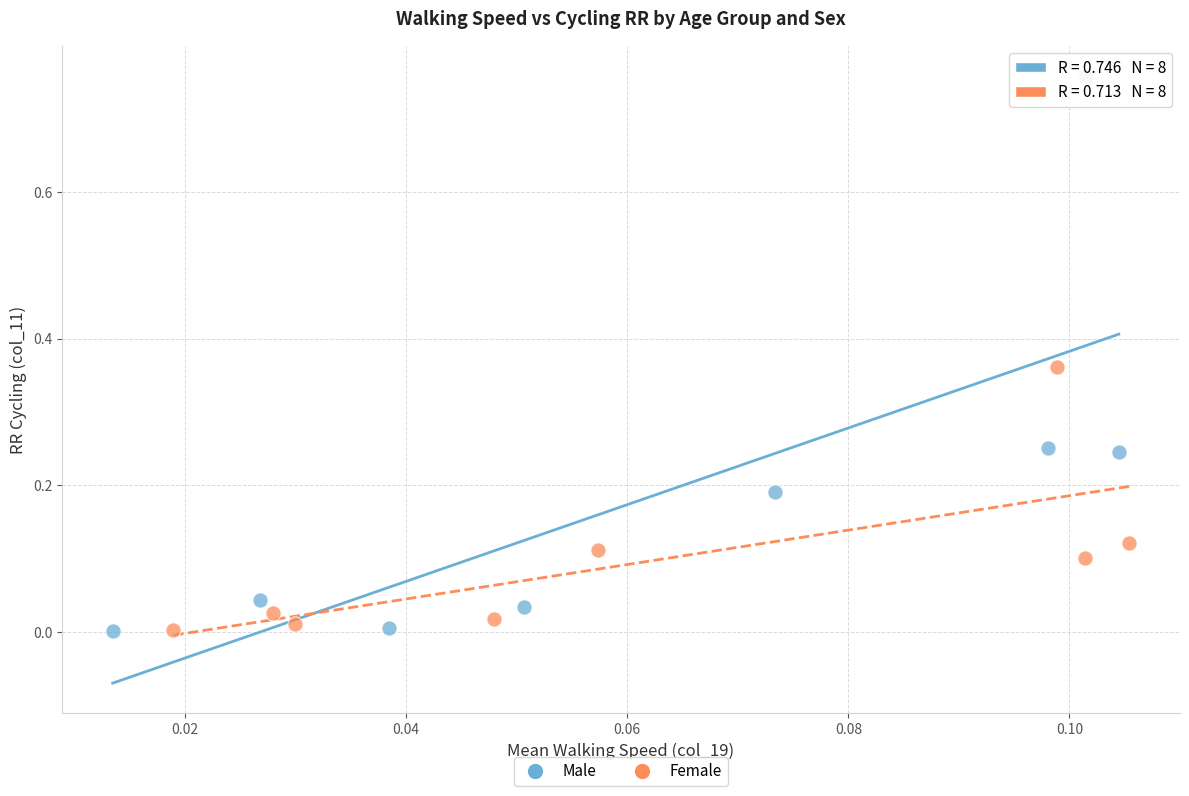

Which series reaches the maximum Y coordinate?

Male